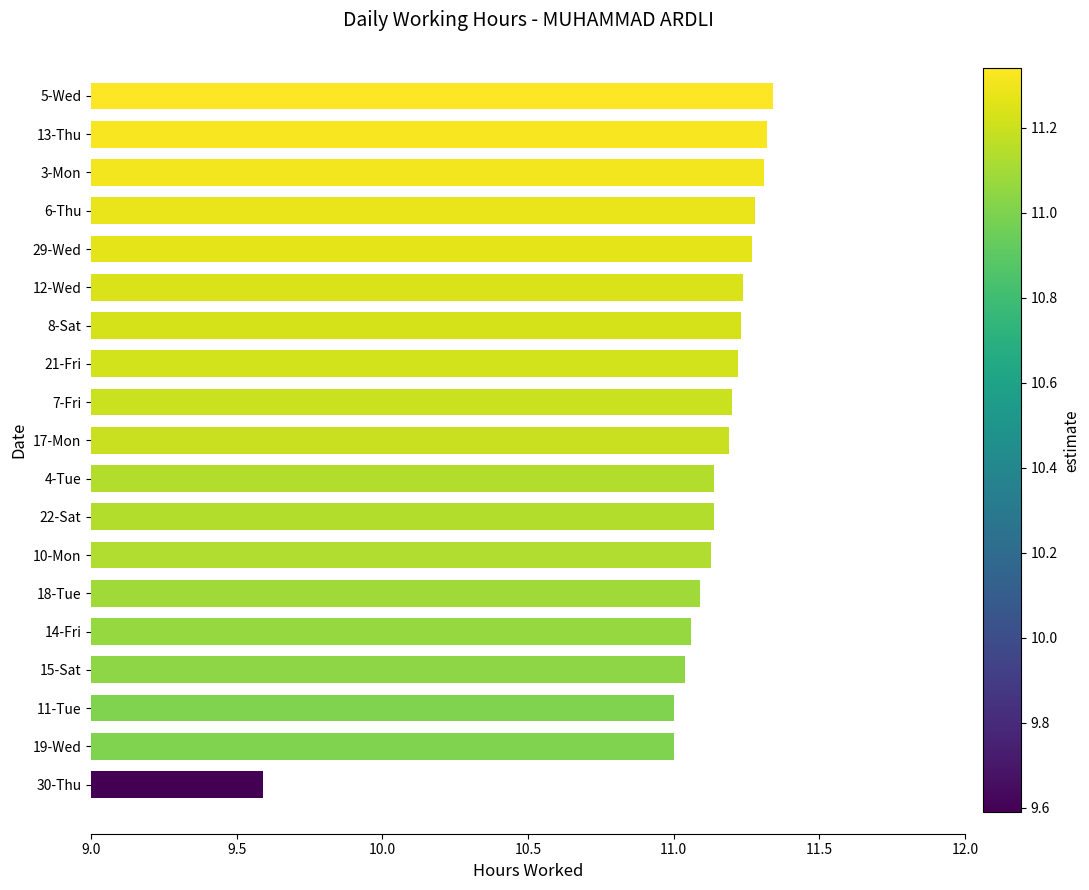

What is the minimum value shown in the chart?

9.6